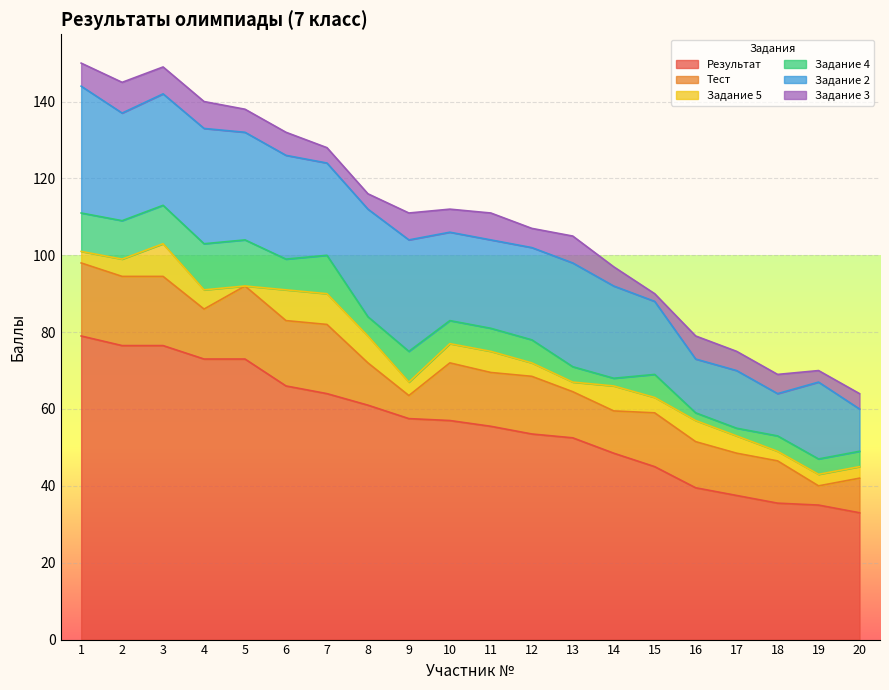

What are all the series names shown in the legend?

Результат, Тест, Задание 5, Задание 4, Задание 2, Задание 3